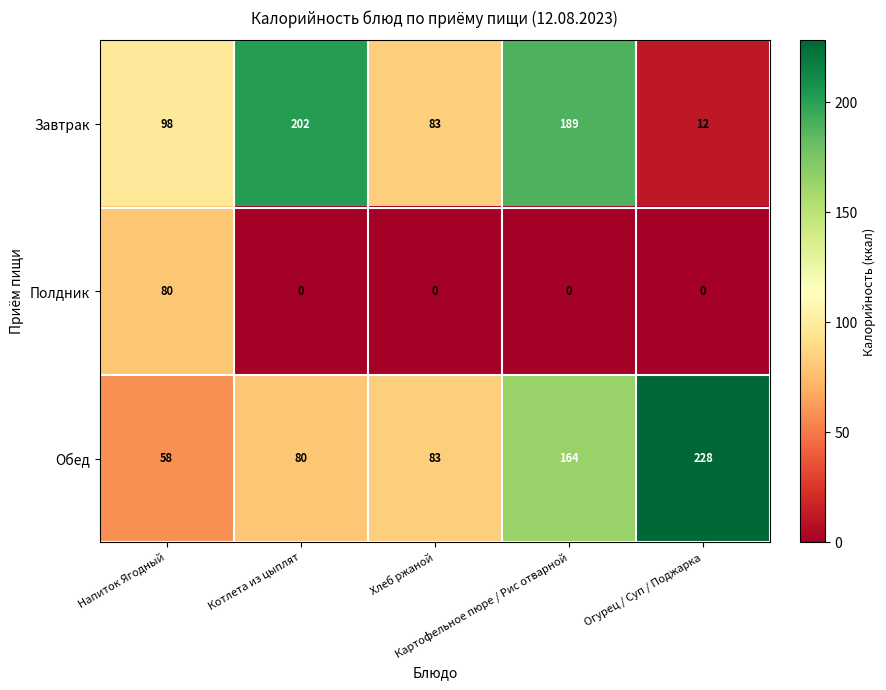

What is the highest value of the Завтрак series?

202